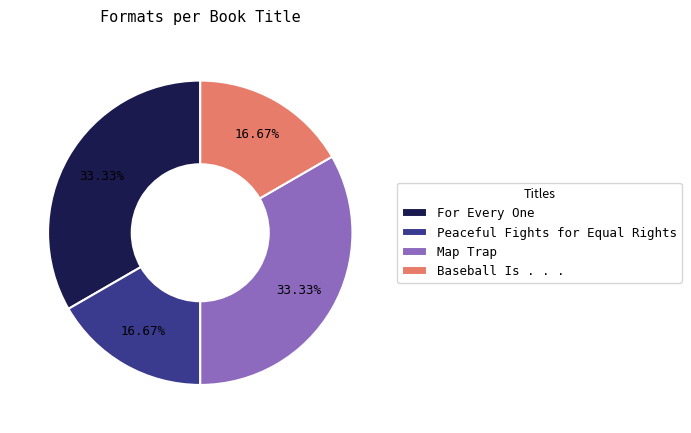

Is Peaceful Fights for Equal Rights the majority of the pie?

No